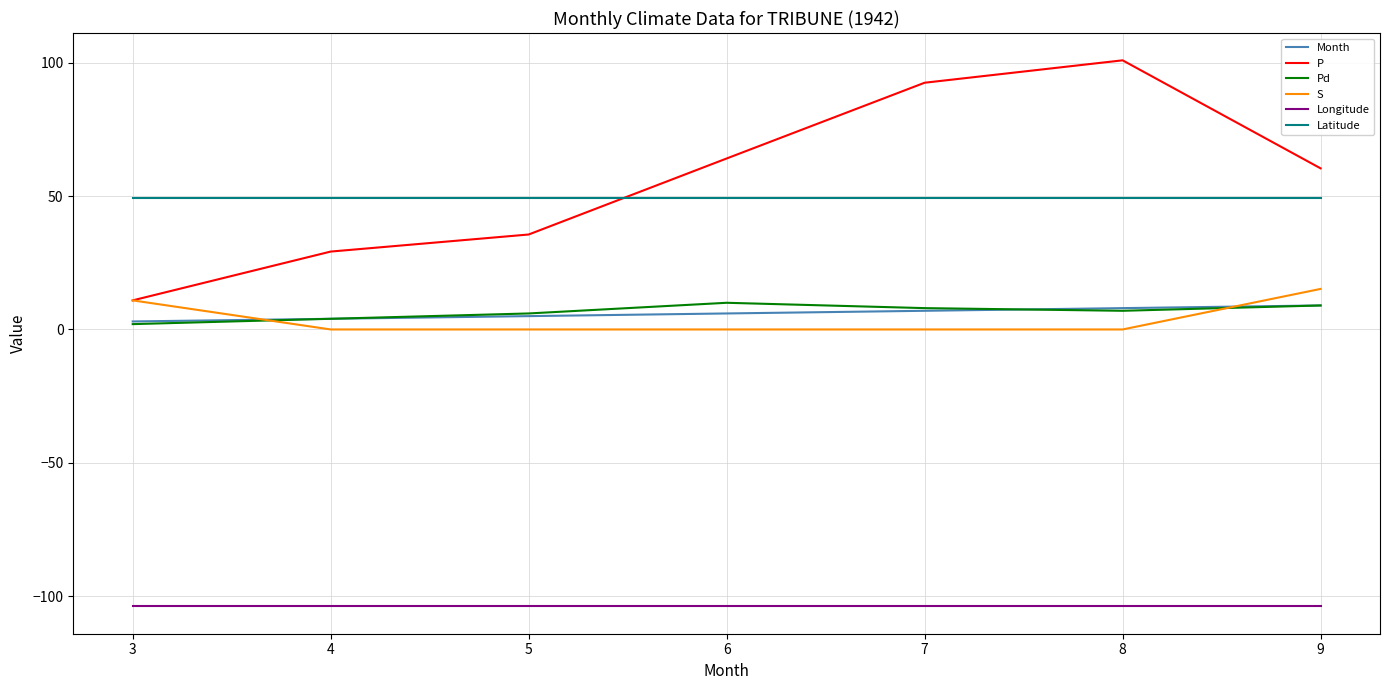

What is the spread (max minus min) of values at 8?

204.7